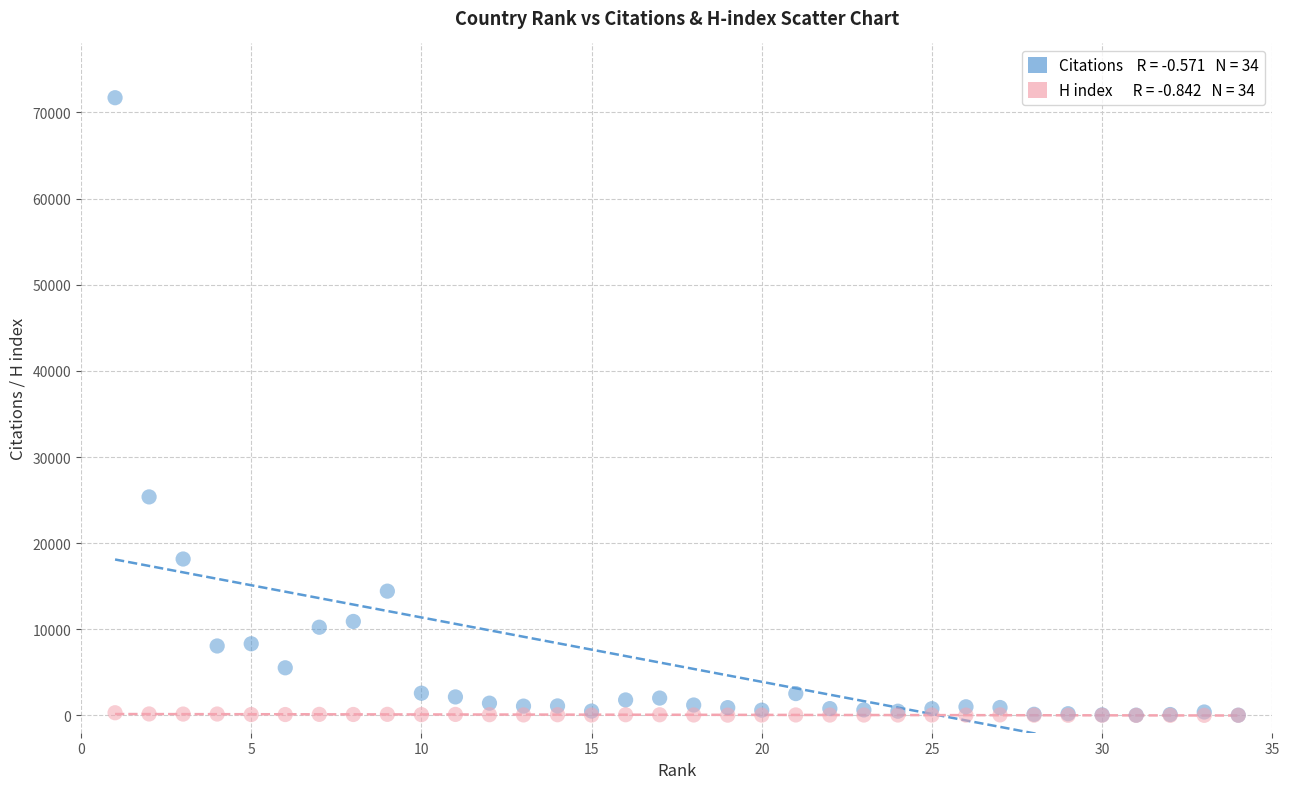

Across all series, what Y value is closest to 35857?

25370